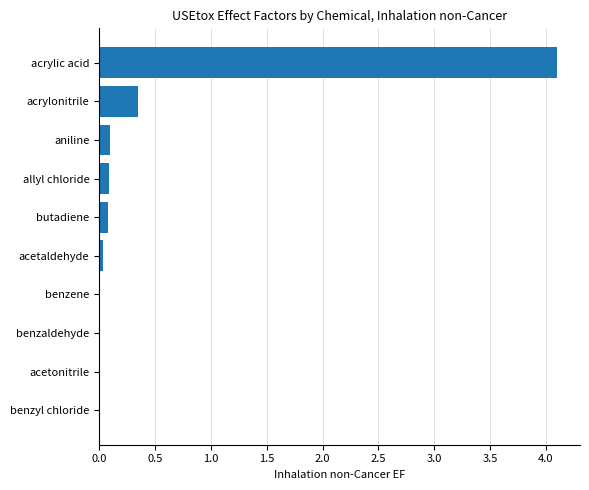

What is the sum of all values?

4.8